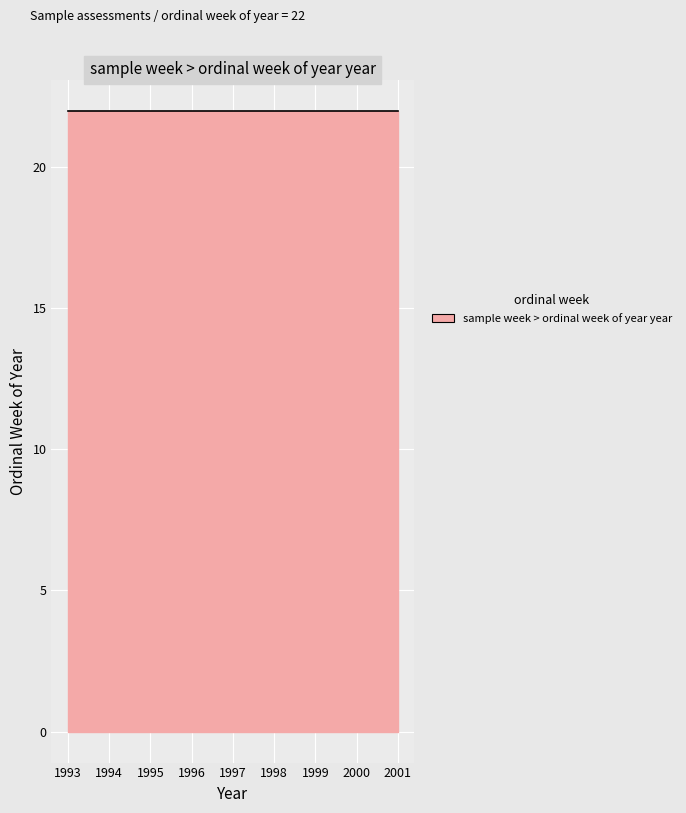

Between 22 and 22, which is larger?

22